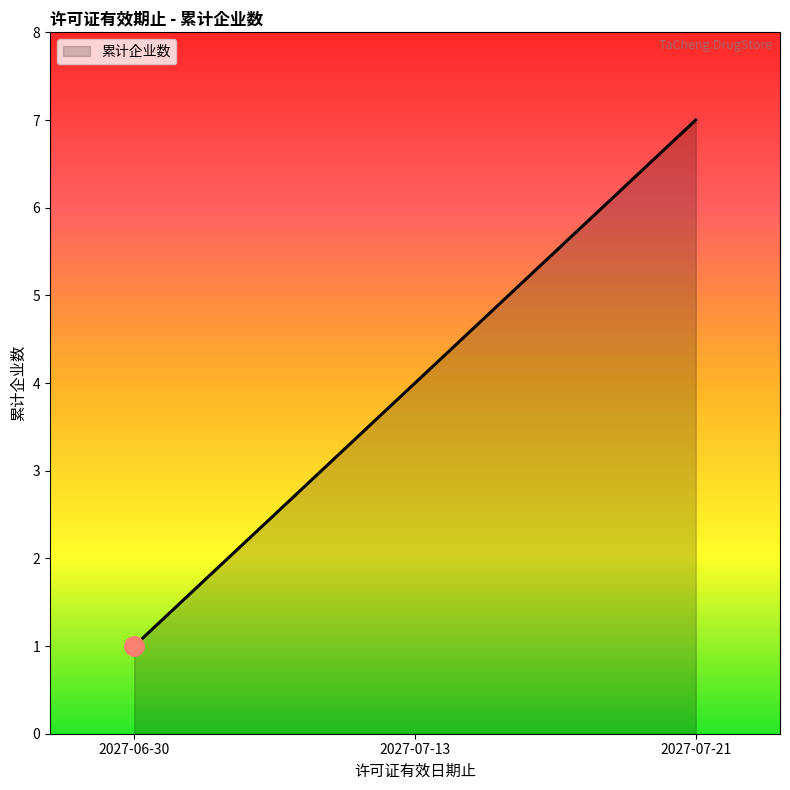

What is the maximum value shown in the chart?

7